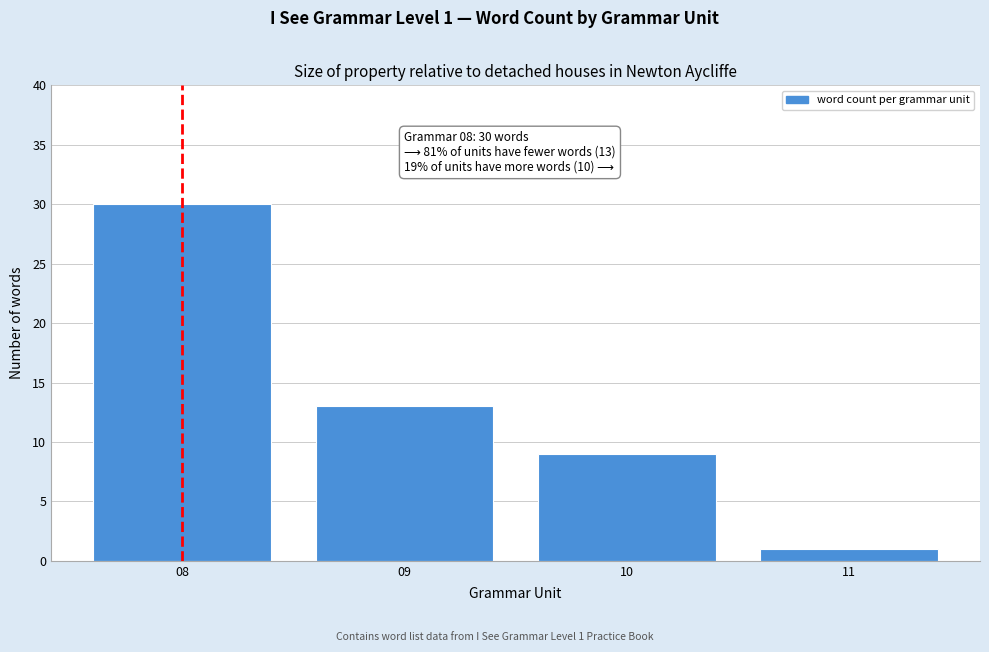

Reading right to left, extract all data points from this chart.

11=1	10=9	09=13	08=30